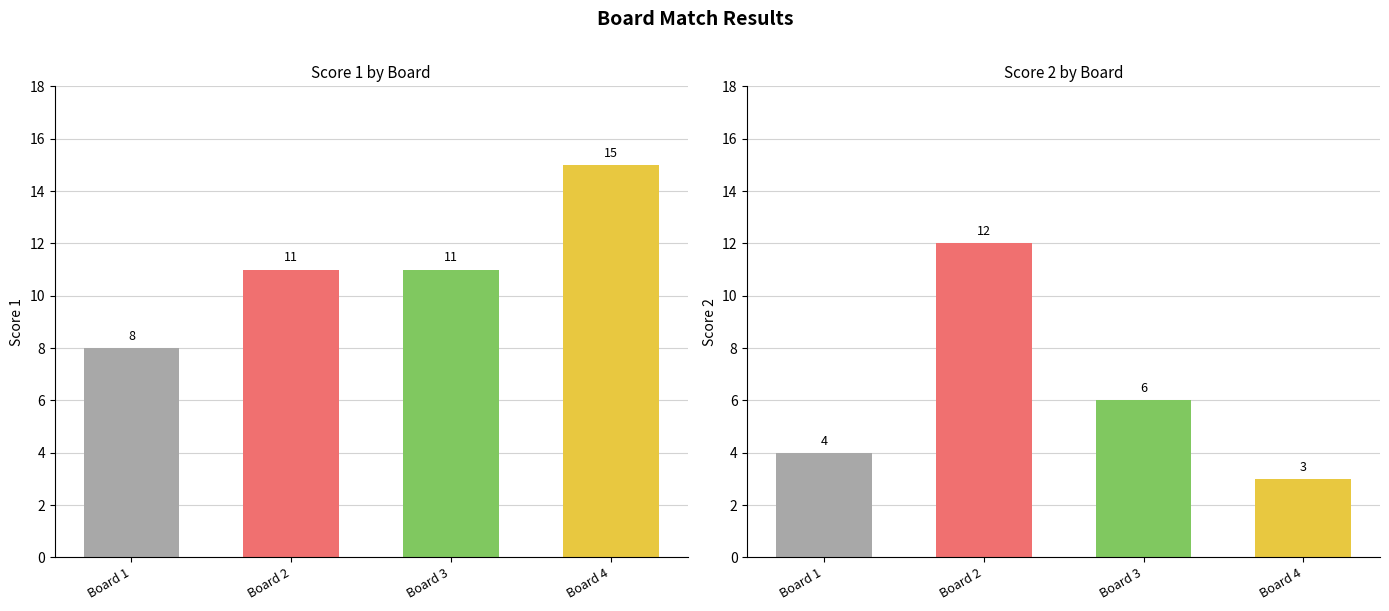

How many values in the Score 2 series are below 6?

2